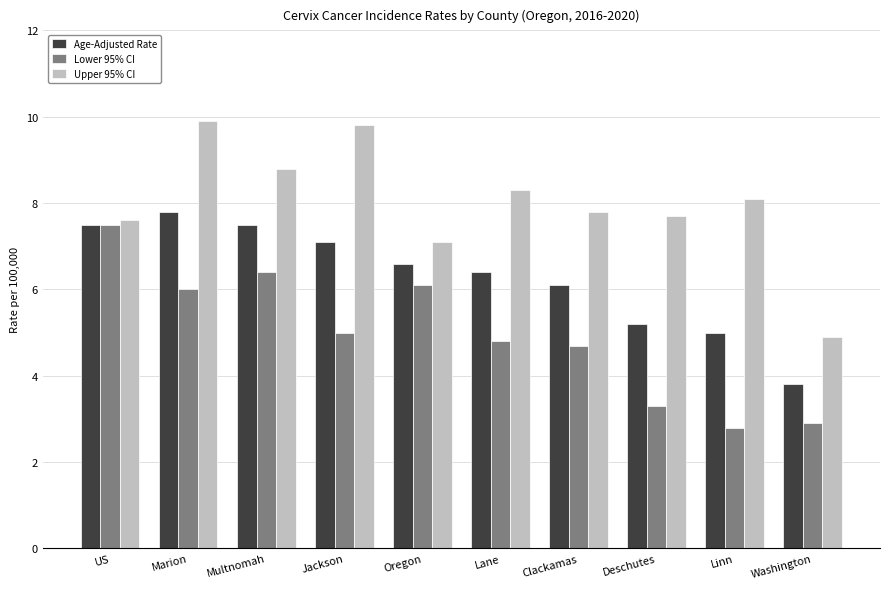

The Age-Adjusted Rate series shows 6.4 at Lane. True or false?

True